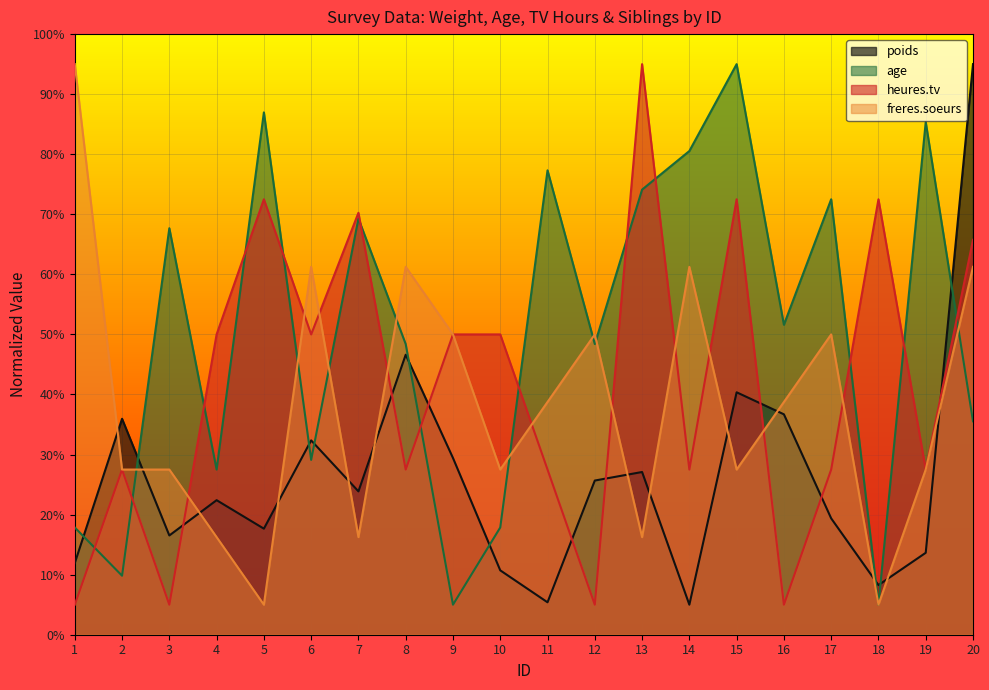

How many lines are shown in the chart?

4